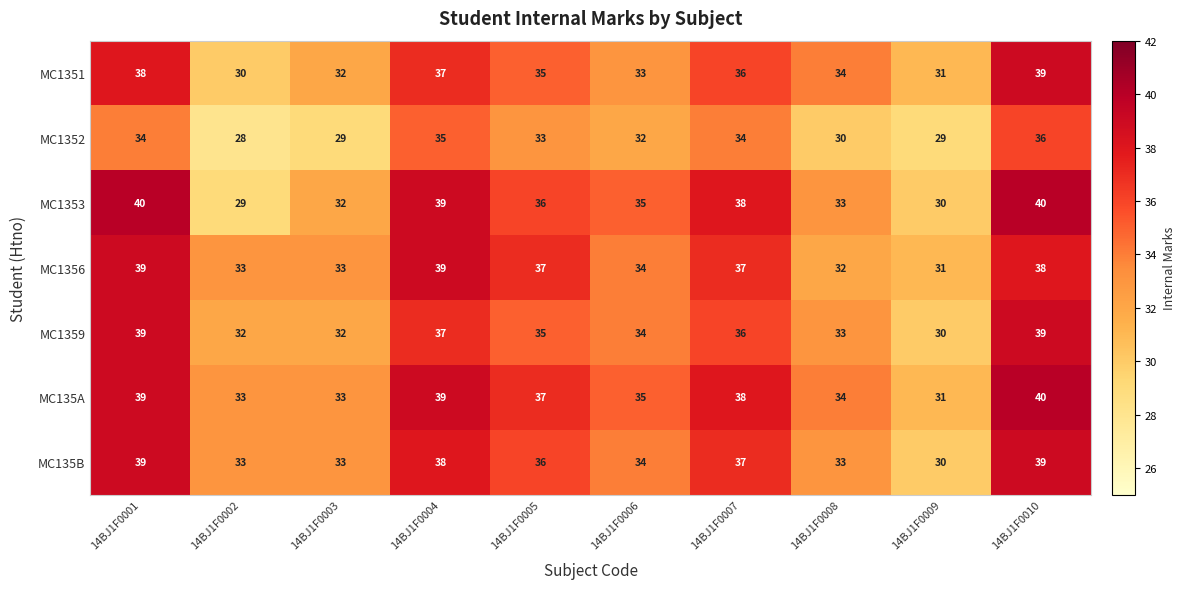

List the labels in order of MC1351 value, smallest first.

14BJ1F0002, 14BJ1F0009, 14BJ1F0003, 14BJ1F0006, 14BJ1F0008, 14BJ1F0005, 14BJ1F0007, 14BJ1F0004, 14BJ1F0001, 14BJ1F0010